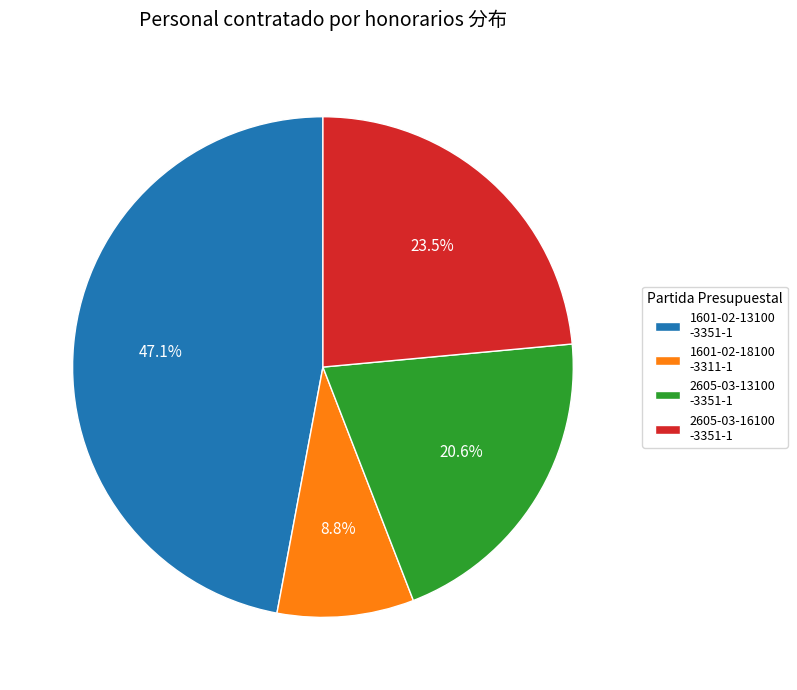

What is the largest slice in the pie chart?

1601-02-13100 -3351-1